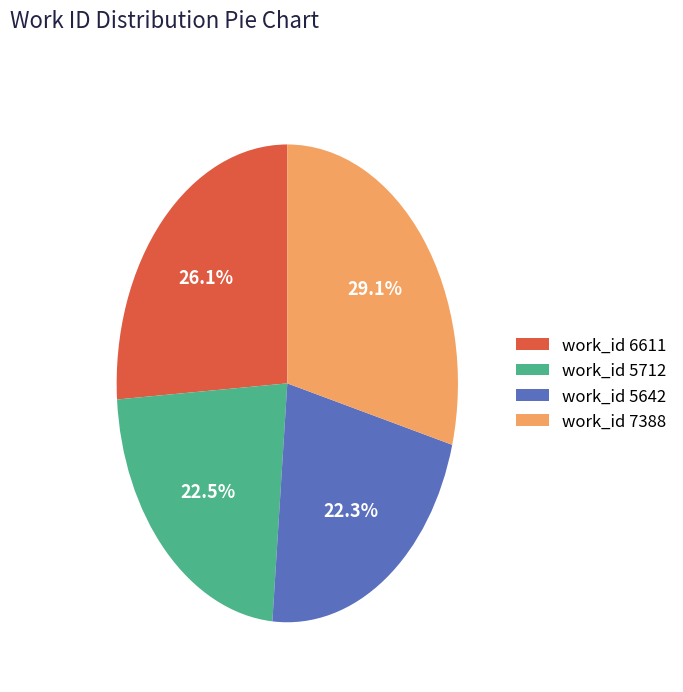

True or false: work_id 5642 accounts for 10% of the total.

False